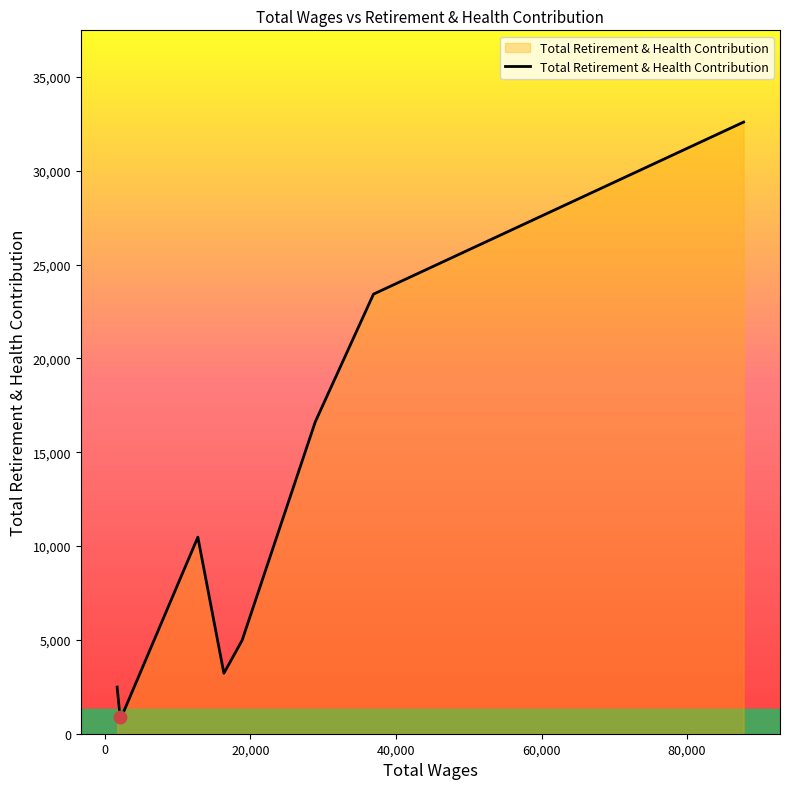

What is the difference between the maximum and minimum values?

31715